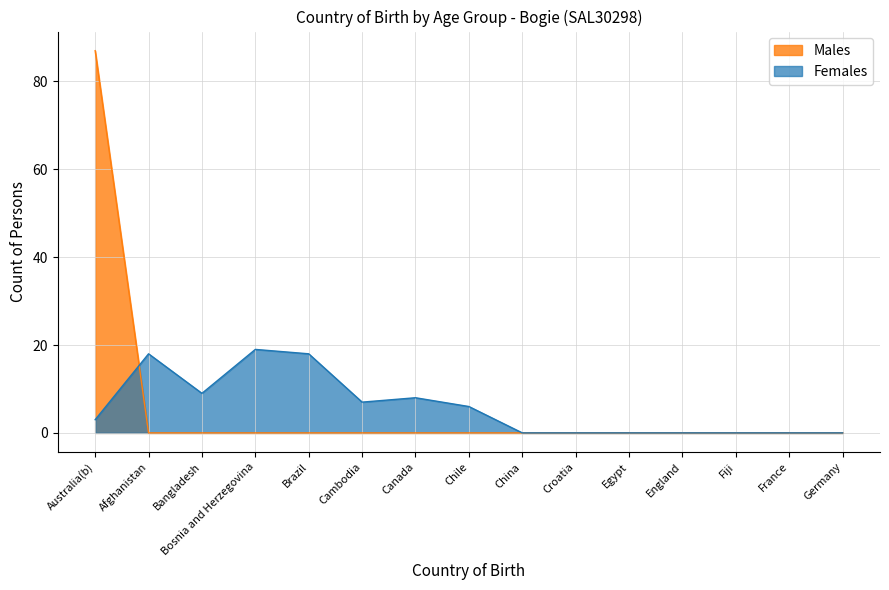

Which series ends up on top after the final intersection of Males and Females?

Females